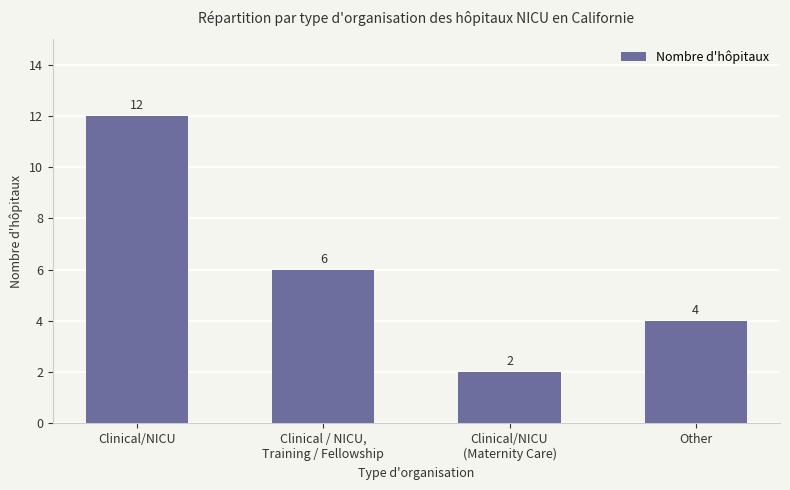

What is the difference between the values at Clinical/NICU
(Maternity Care) and Other?

2